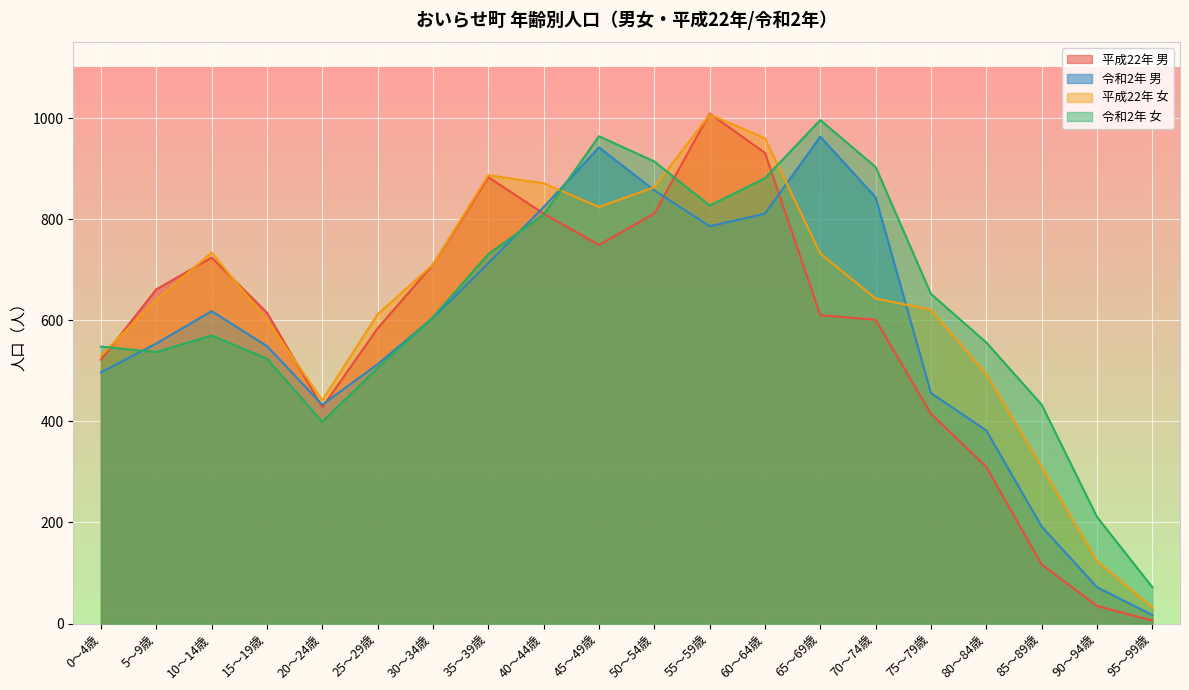

True or false: 令和2年 女 has a value of 357 at 10～14歳.

False